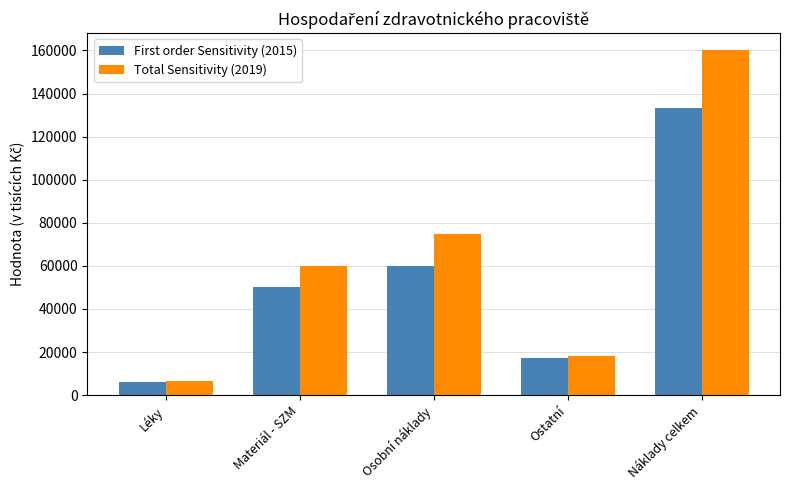

True or false: Total Sensitivity (2019) has a value of 107105.5 at Náklady celkem.

False